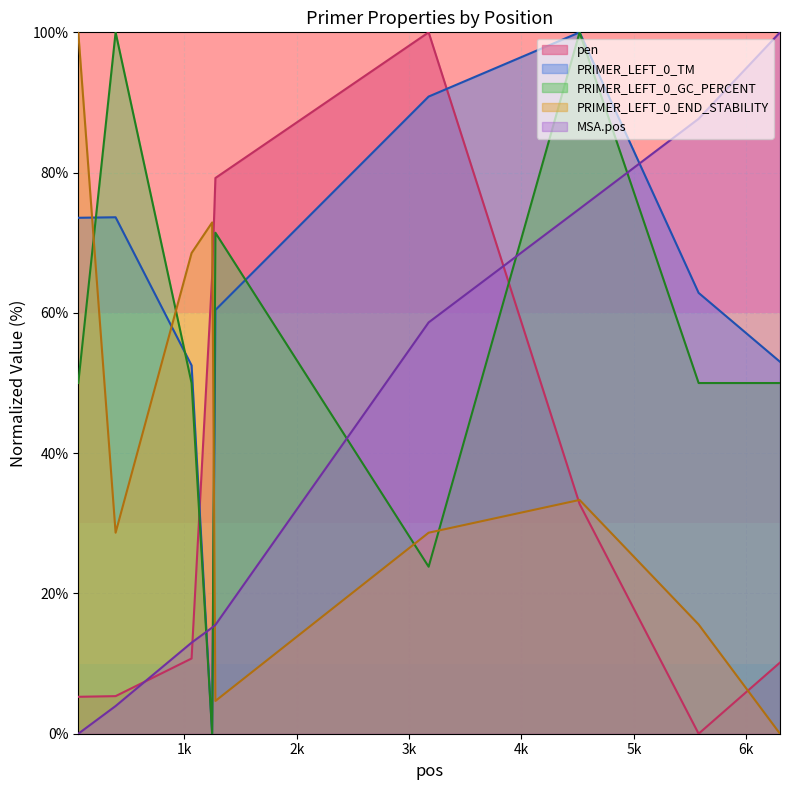

What is the spread (max minus min) of values at 57?

100.0